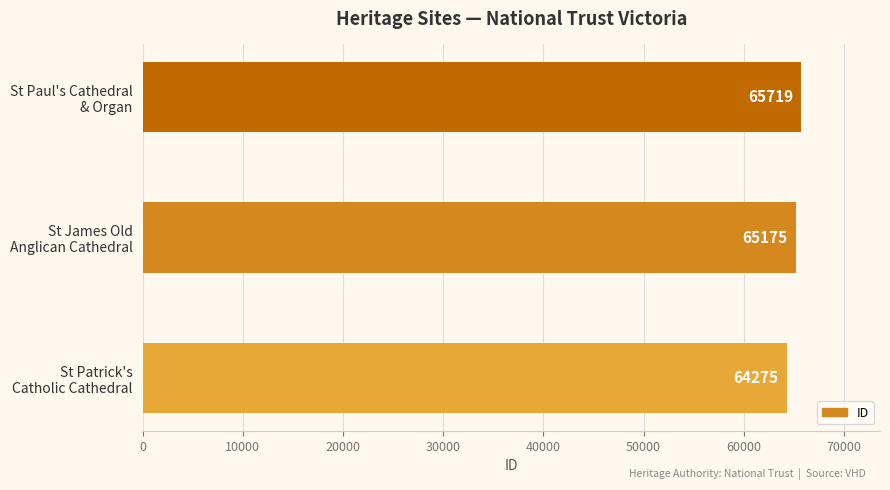

What is the sum of all values?

195169